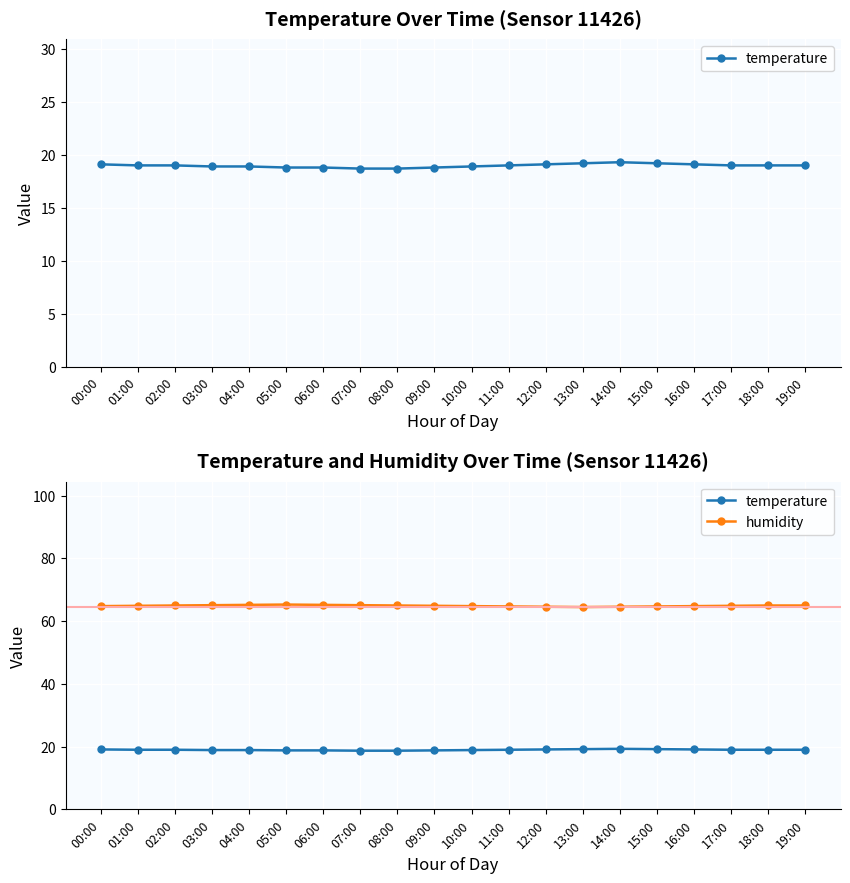

What is the sum of all humidity values?

1298.1